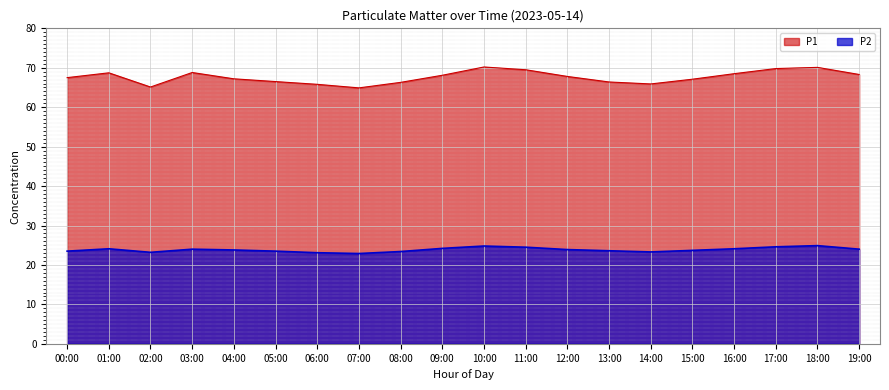

Where is P1 nearest to the value 67?

15:00